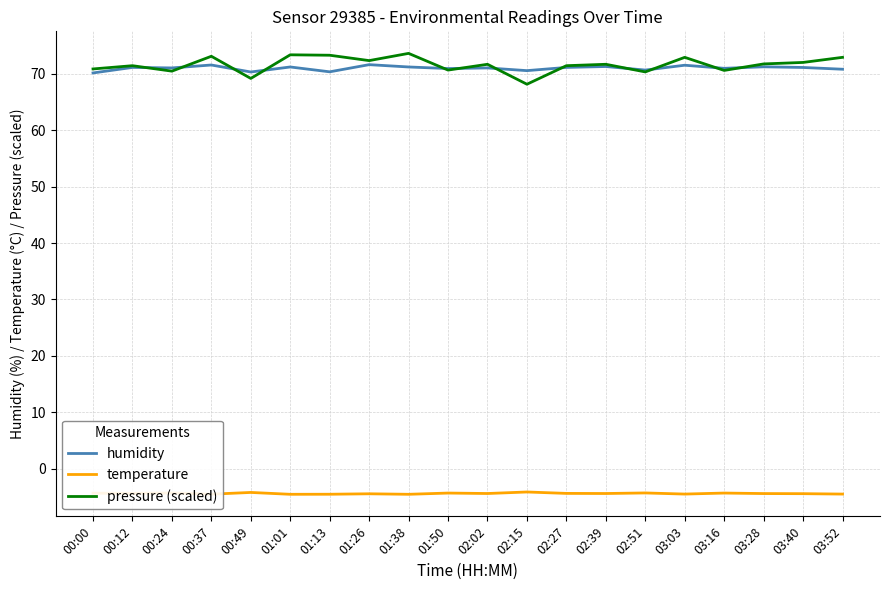

At how many categories does at least one series exceed 47?

20